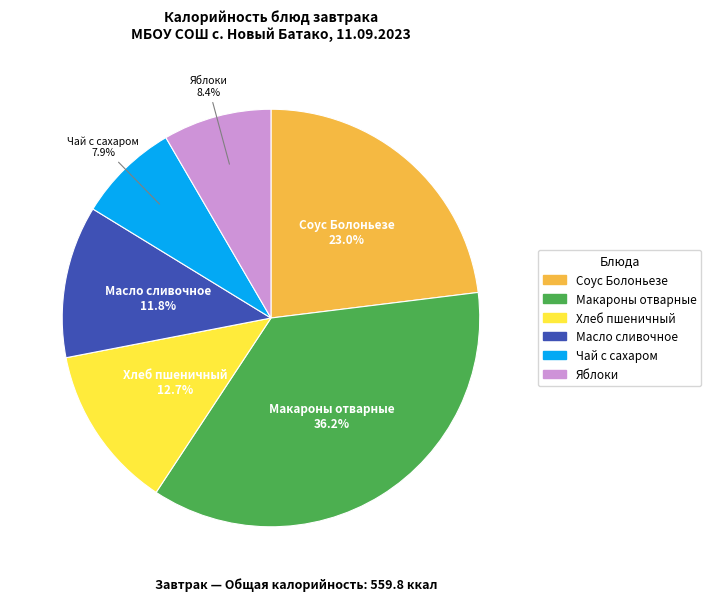

Is it true that Соус Болоньезе is 30% of the pie?

False